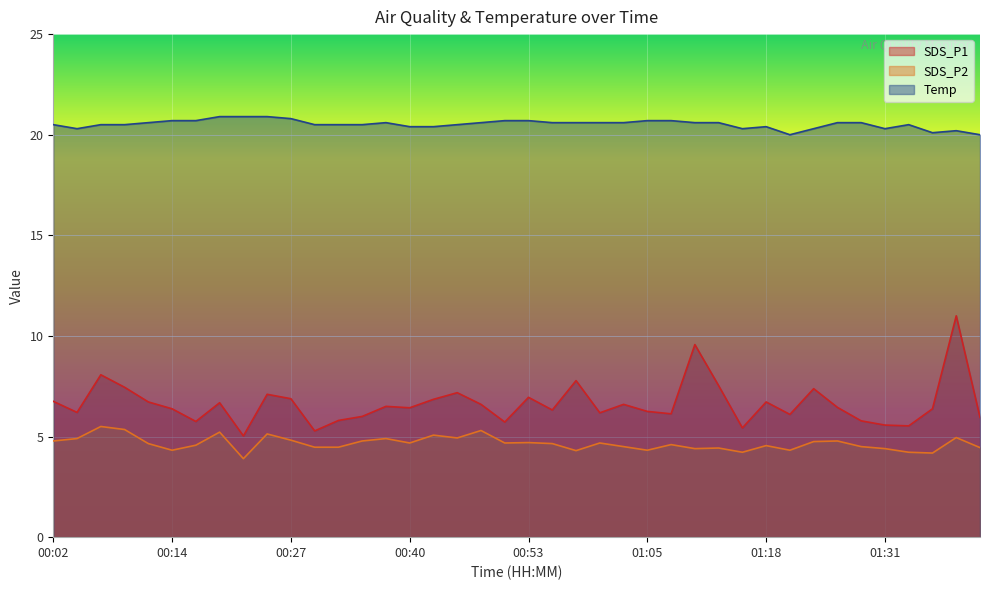

True or false: SDS_P2 has more than 1 interior local peaks.

True